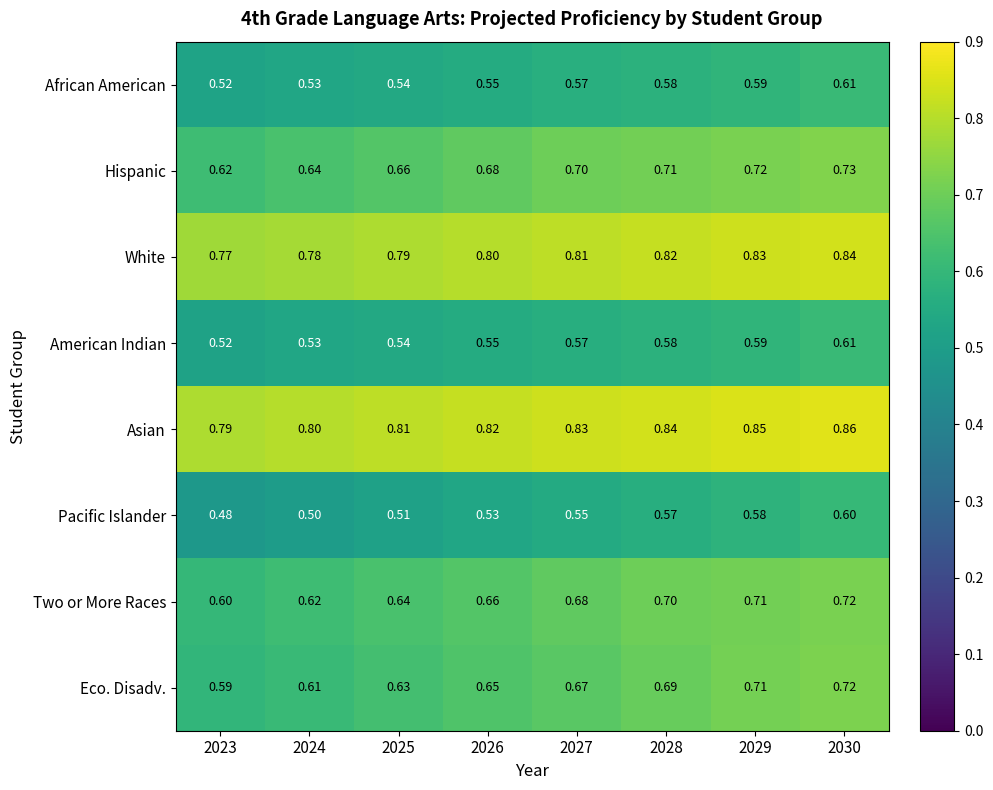

Between 2027 and 2029, which series saw the biggest shift?

Eco. Disadv.